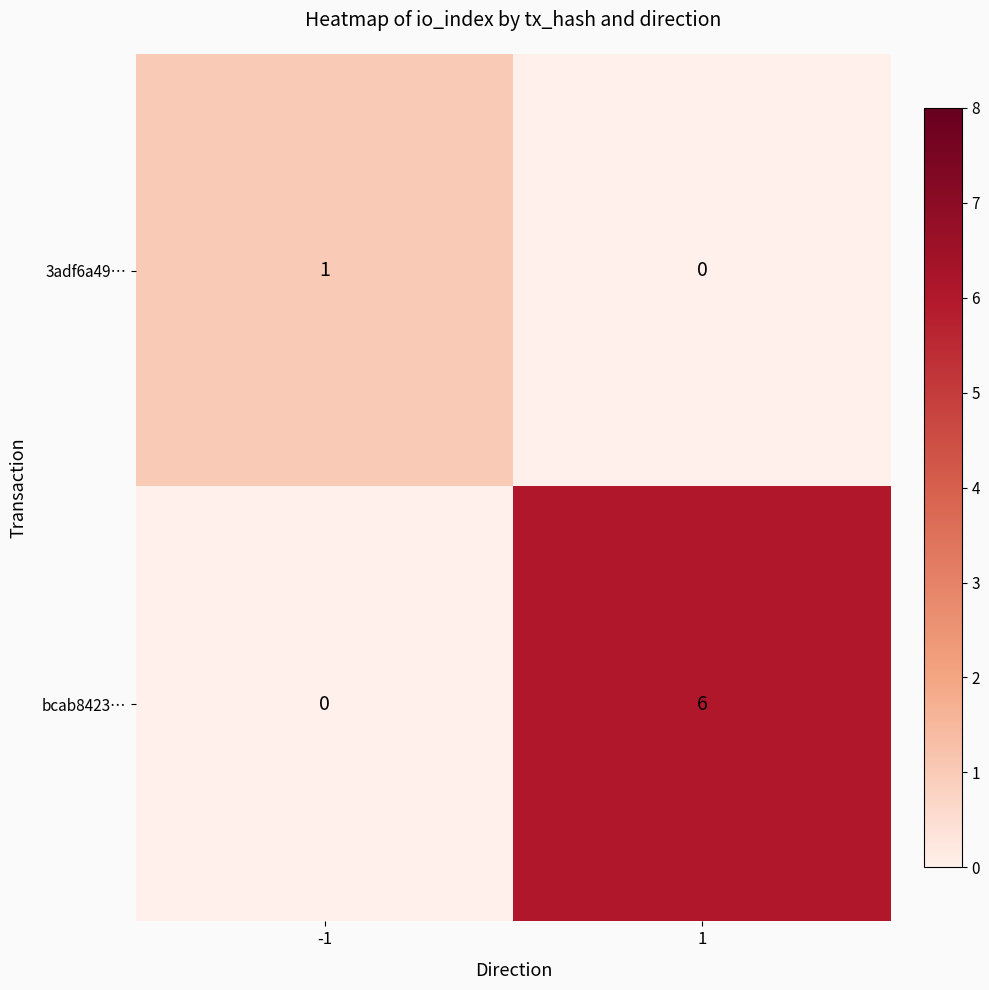

How many distinct data groups are displayed?

2